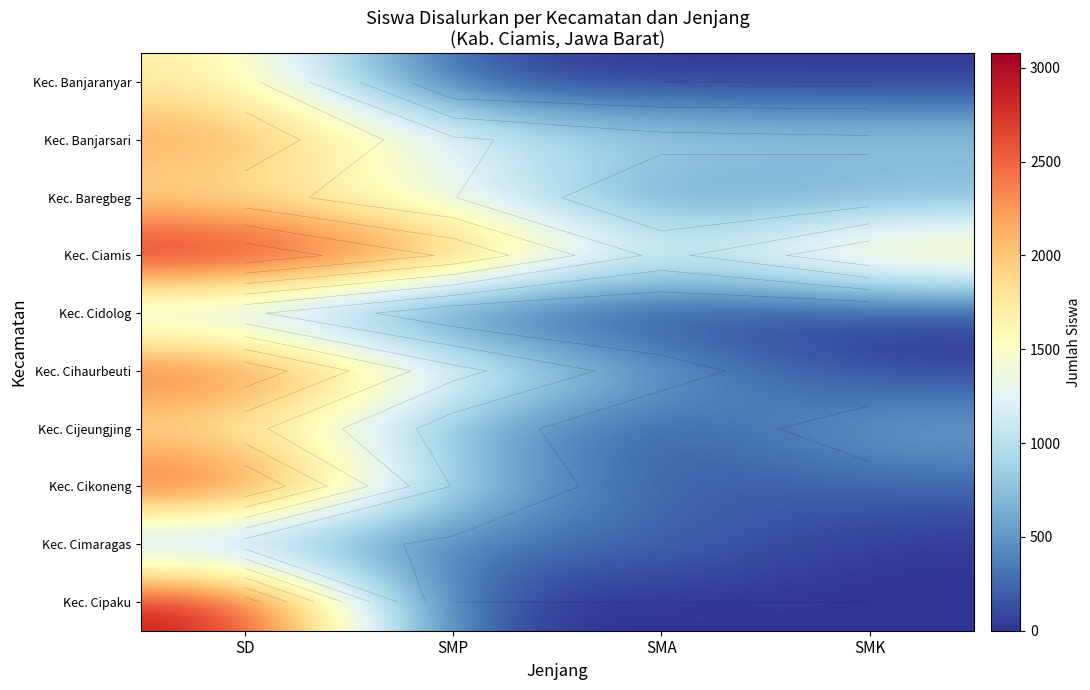

At which label does Kec. Cidolog first exceed 118?

SD